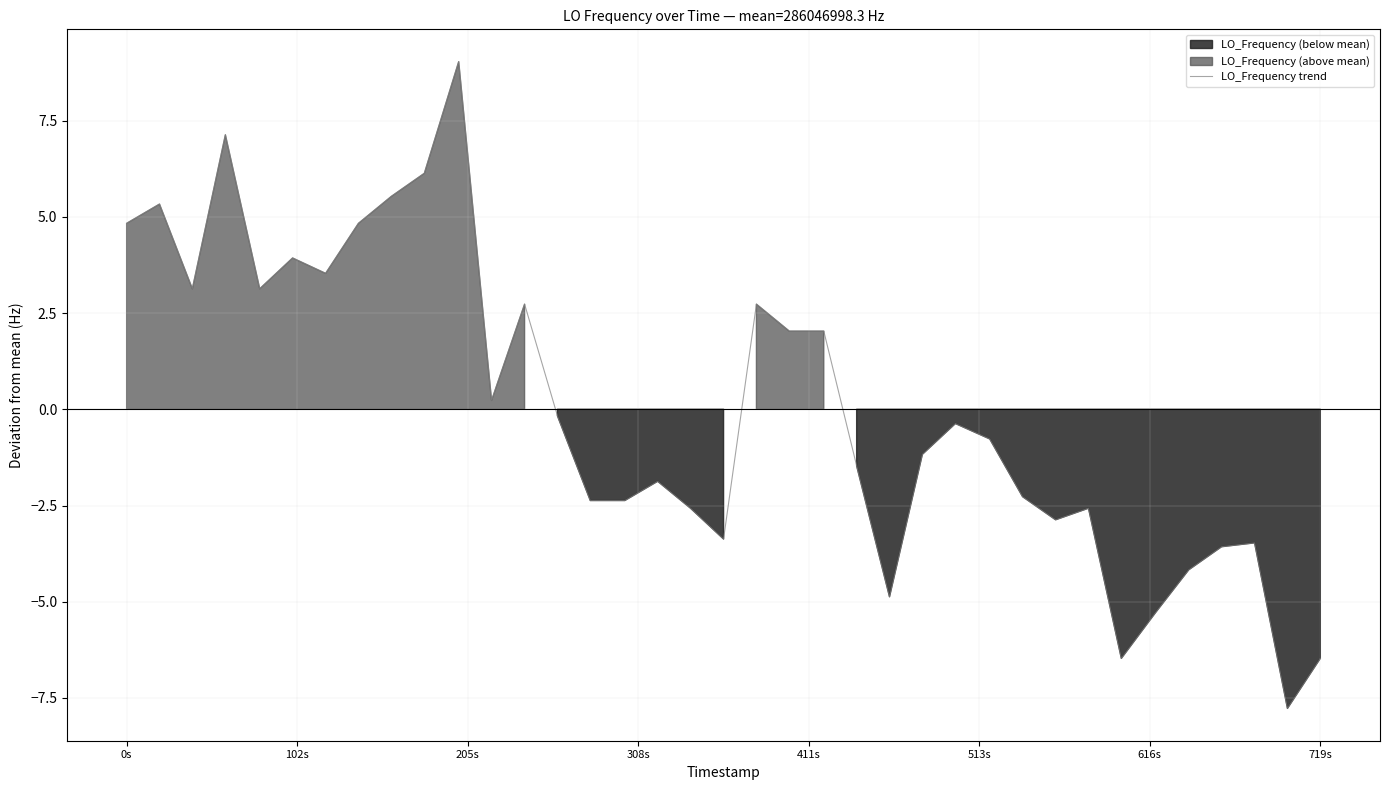

How many series are shown in this chart?

1